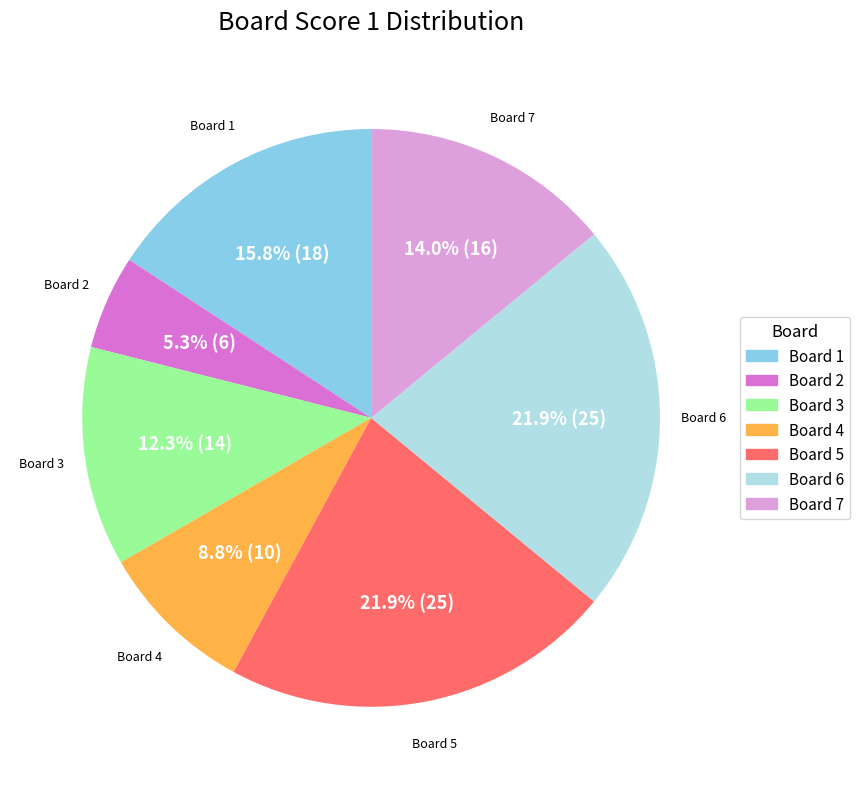

Is there any slice that represents more than half of the pie?

No